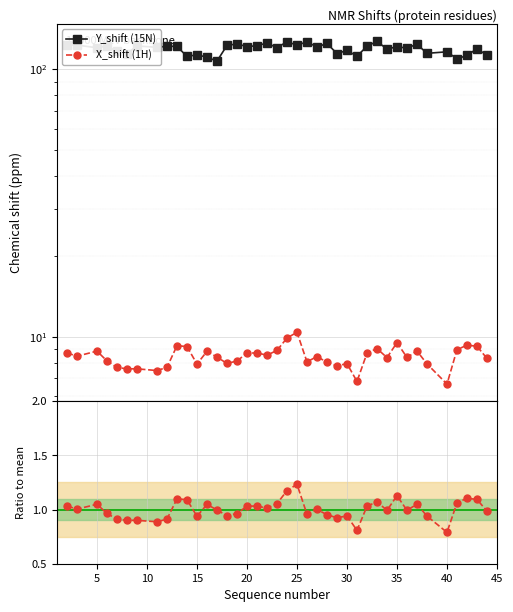

In X_shift (1H), how many points are higher than both neighbors (excluding endpoints)?

11